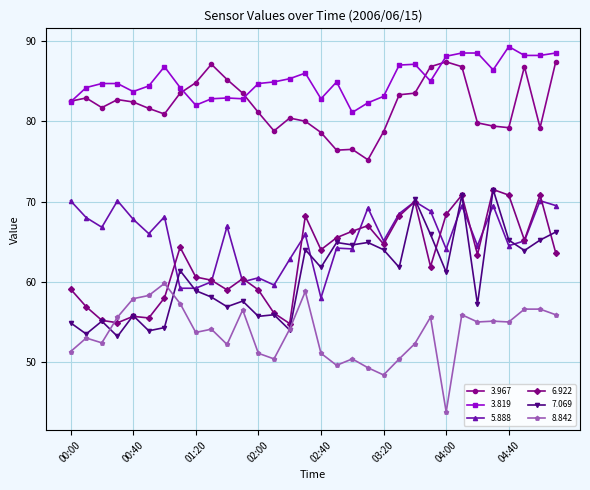

True or false: 6.922 and 3.819 cross at least once.

False